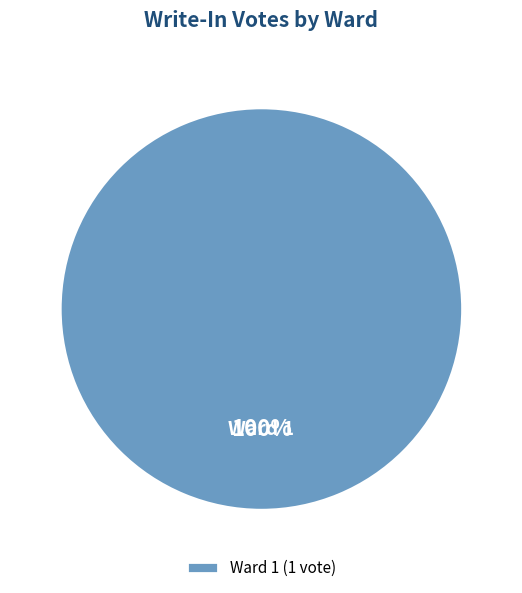

Rank the categories by value from lowest to highest.

Ward 1 (1 vote)